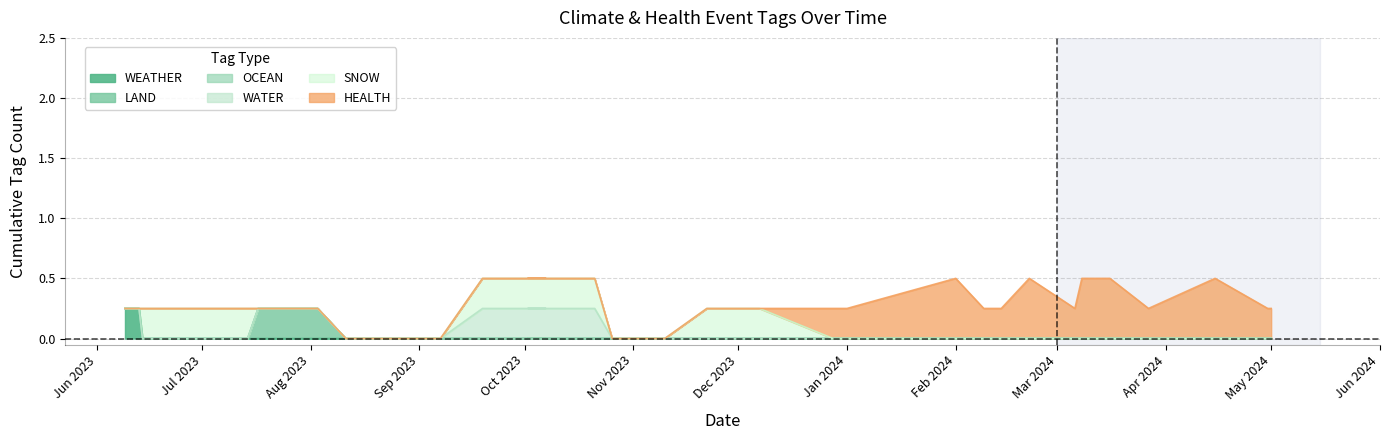

How many data points does each series have?

40